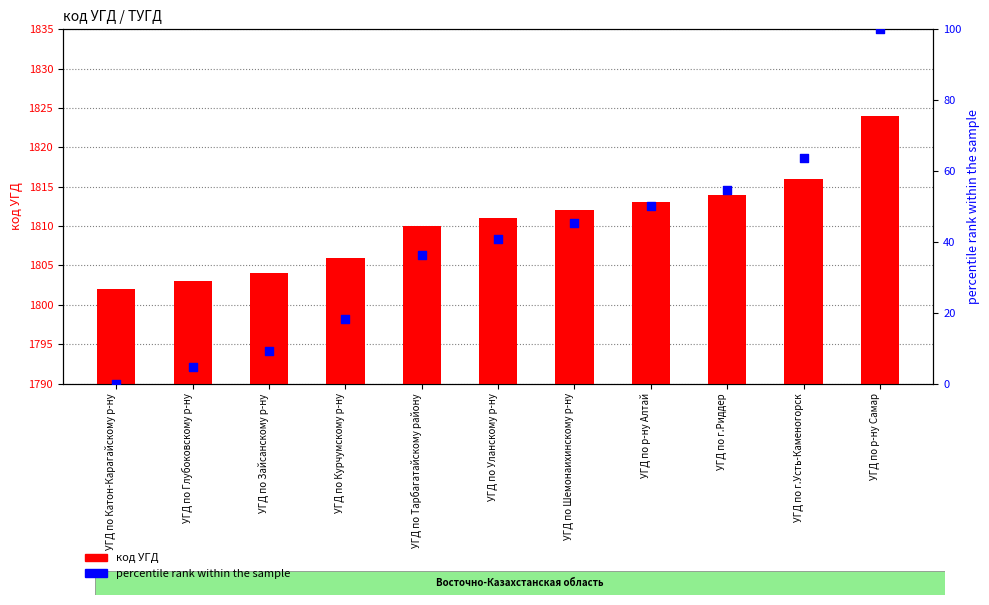

Which series has the largest Y range (max minus min)?

percentile rank within the sample